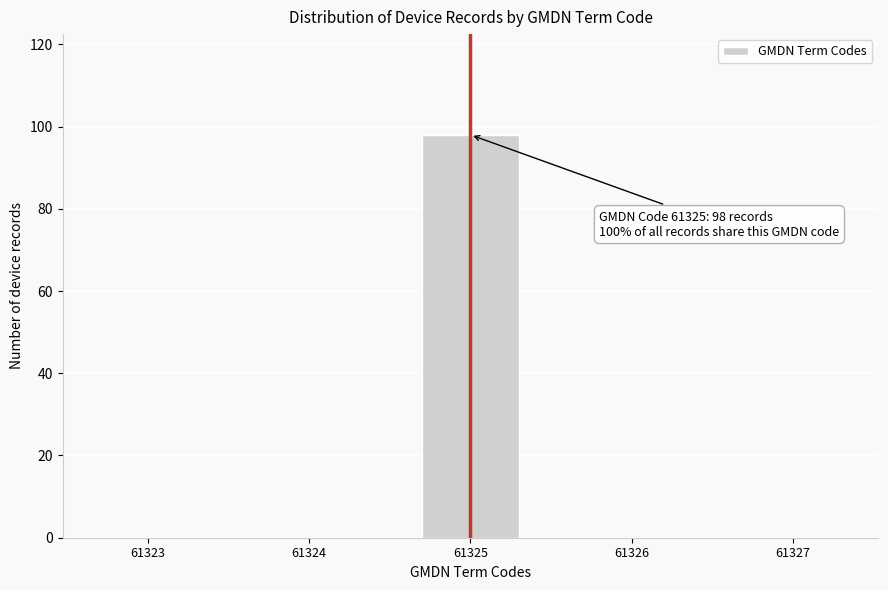

Reading left to right, what are all the values shown in this chart?

61323=0	61324=0	61325=98	61326=0	61327=0